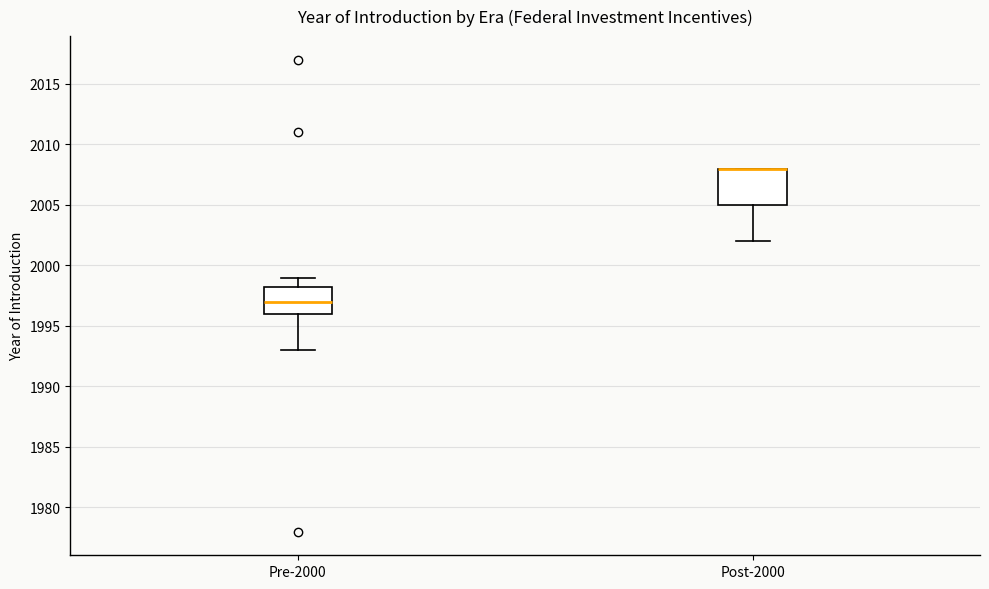

Comparing the boxes themselves (not the whiskers), which one is the tallest?

Post-2000